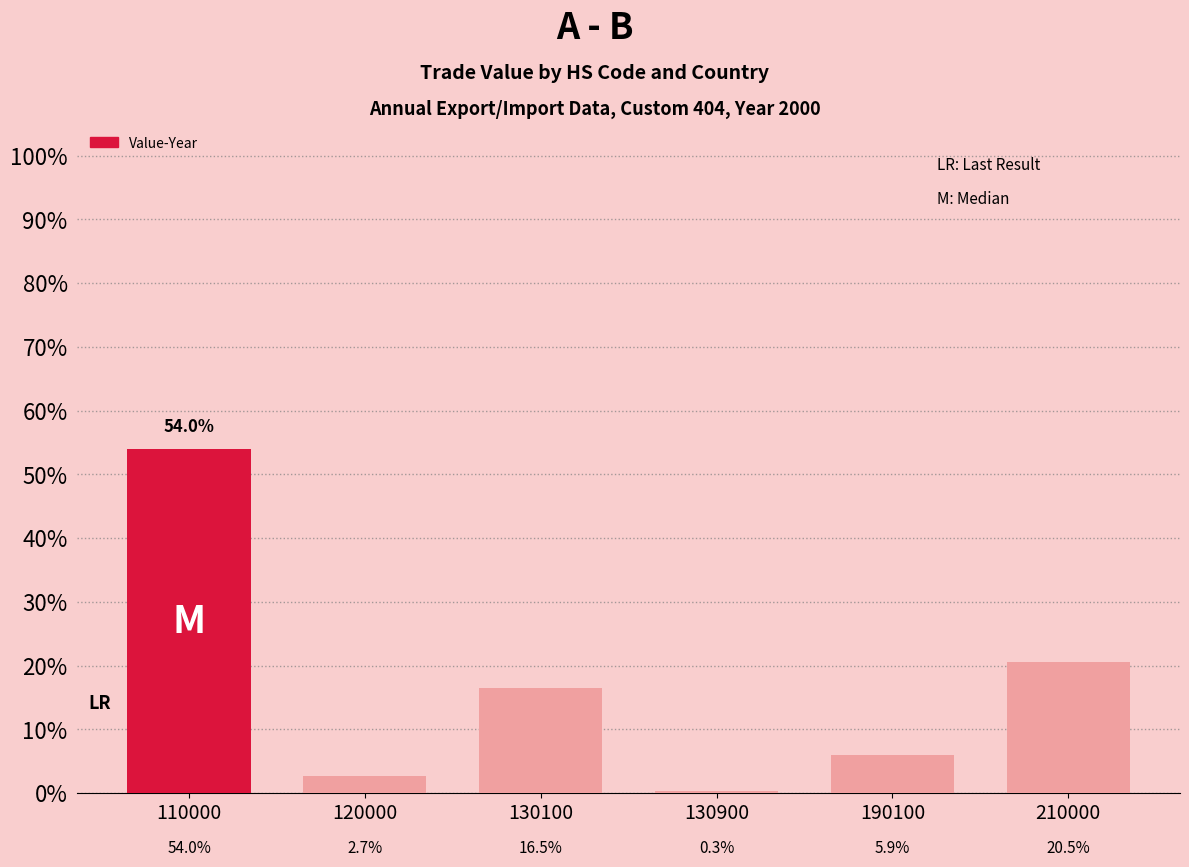

Which label corresponds to the largest value in the chart?

110000